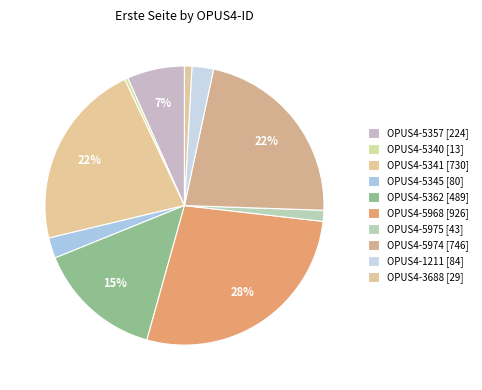

What is the largest slice in the pie chart?

OPUS4-5968 [926]